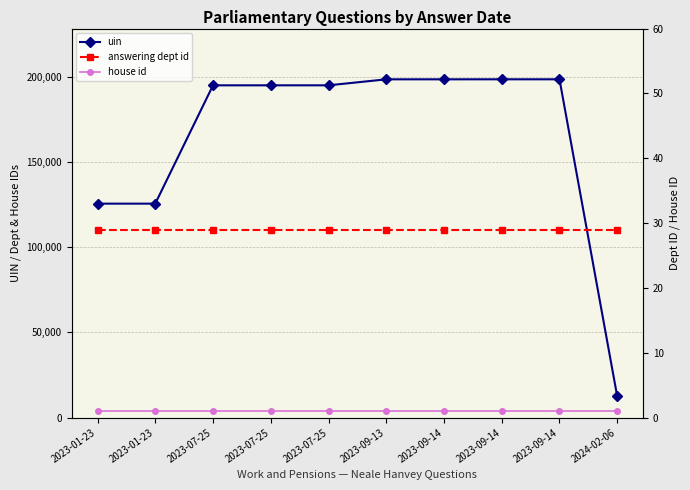

At how many categories does at least one series exceed 34638?

9